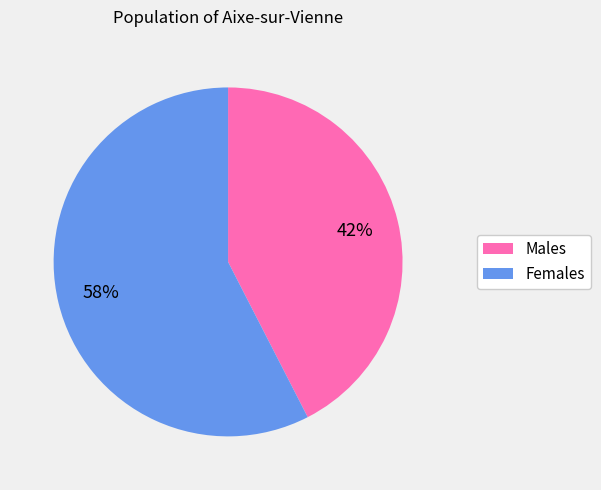

Is there any slice that represents more than half of the pie?

Yes